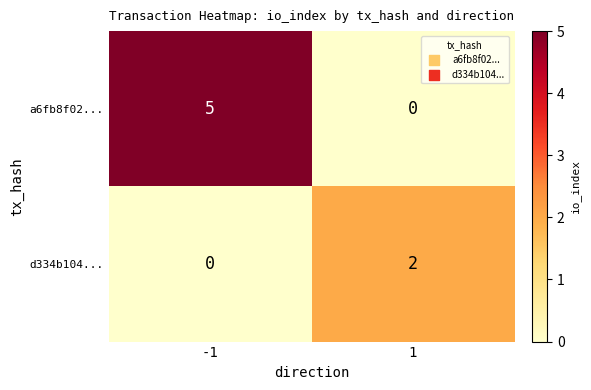

What is the total value across all series at -1?

5